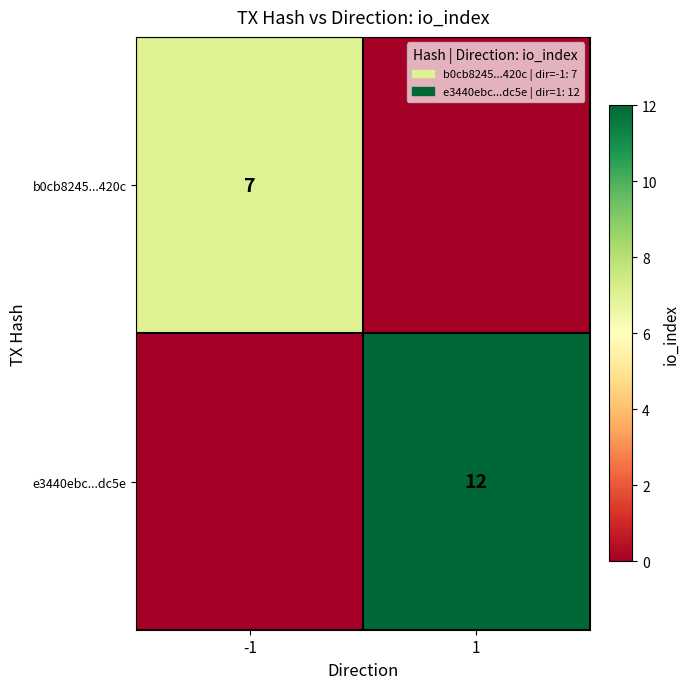

How many categories are shown in the chart?

2